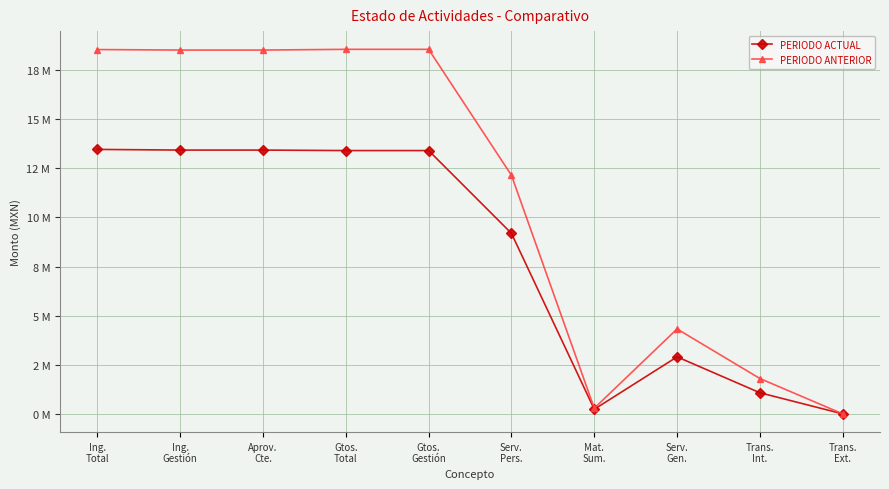

Which series has the largest total across all categories?

PERIODO ANTERIOR